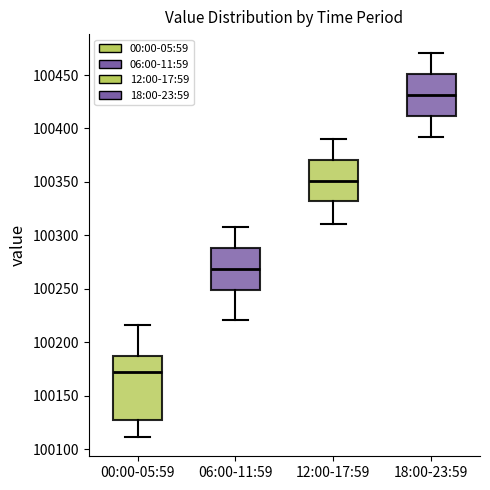

Reading left to right, transcribe this box plot: for each box, give where its median line is, the range the box spans, and where its two whiskers end, as read against the y-axis. The values are not printed on the chart, so give them approximately, as read against the axis.

00:00-05:59: median 100170, box 100125 to 100185, whiskers 100110 to 100215
06:00-11:59: median 100270, box 100250 to 100290, whiskers 100220 to 100310
12:00-17:59: median 100350, box 100330 to 100370, whiskers 100310 to 100390
18:00-23:59: median 100430, box 100410 to 100450, whiskers 100390 to 100470